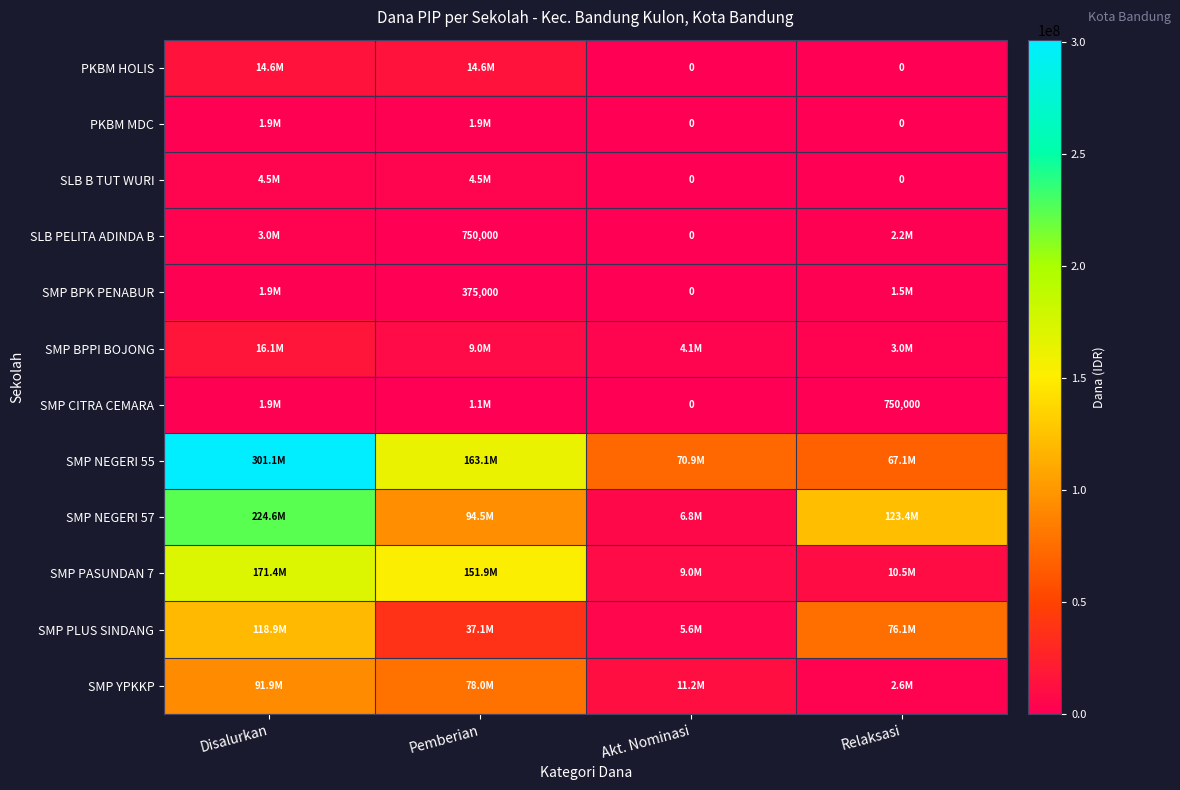

What is the sum of the SMP NEGERI 57 values at Pemberian and Disalurkan?

319125000